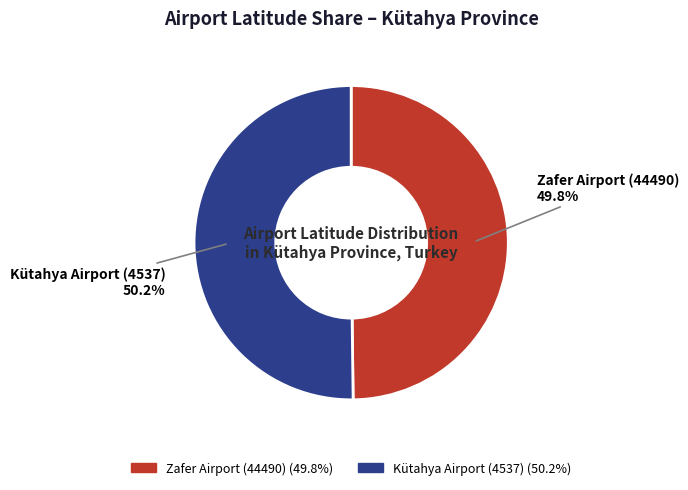

What is the ratio of the value at Kütahya Airport (4537) to the value at Zafer Airport (44490)?

1.0